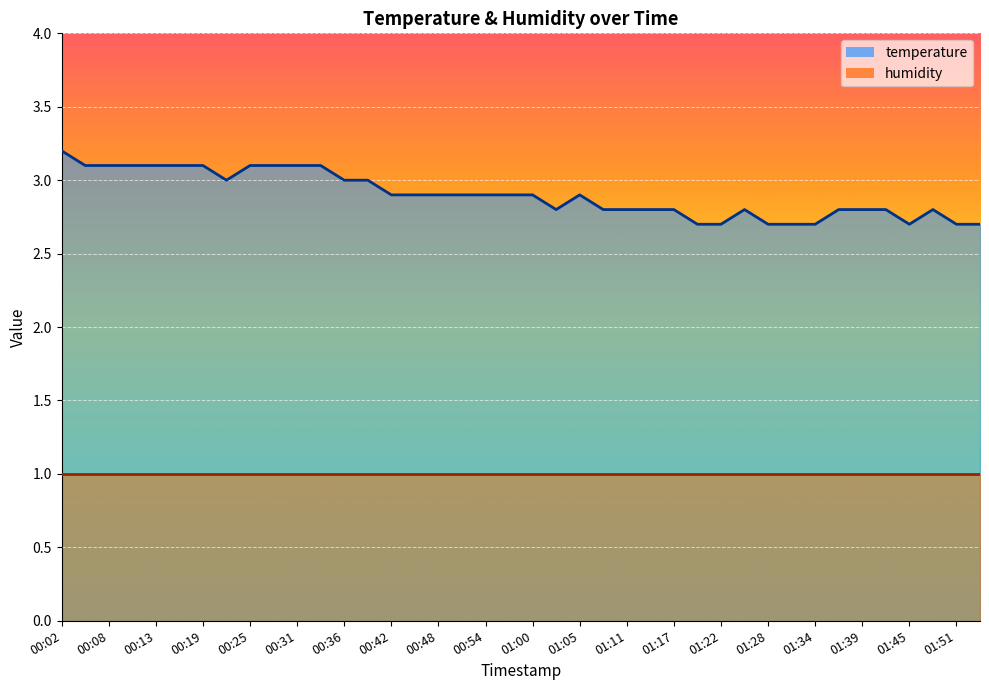

Rank the categories by value from lowest to highest.

01:20, 01:22, 01:28, 01:31, 01:34, 01:45, 01:51, 01:53, 01:03, 01:08, 01:11, 01:14, 01:17, 01:25, 01:36, 01:39, 01:42, 01:48, 00:42, 00:45, 00:48, 00:51, 00:54, 00:57, 01:00, 01:05, 00:22, 00:36, 00:39, 00:05, 00:08, 00:10, 00:13, 00:16, 00:19, 00:25, 00:28, 00:31, 00:33, 00:02